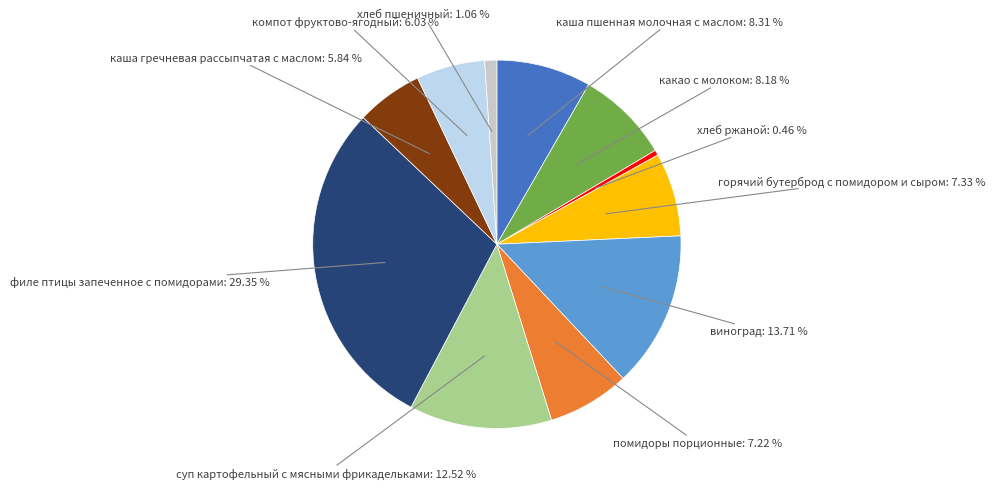

To the nearest percent, what percentage of the pie is филе птицы запеченное с помидорами?

29%